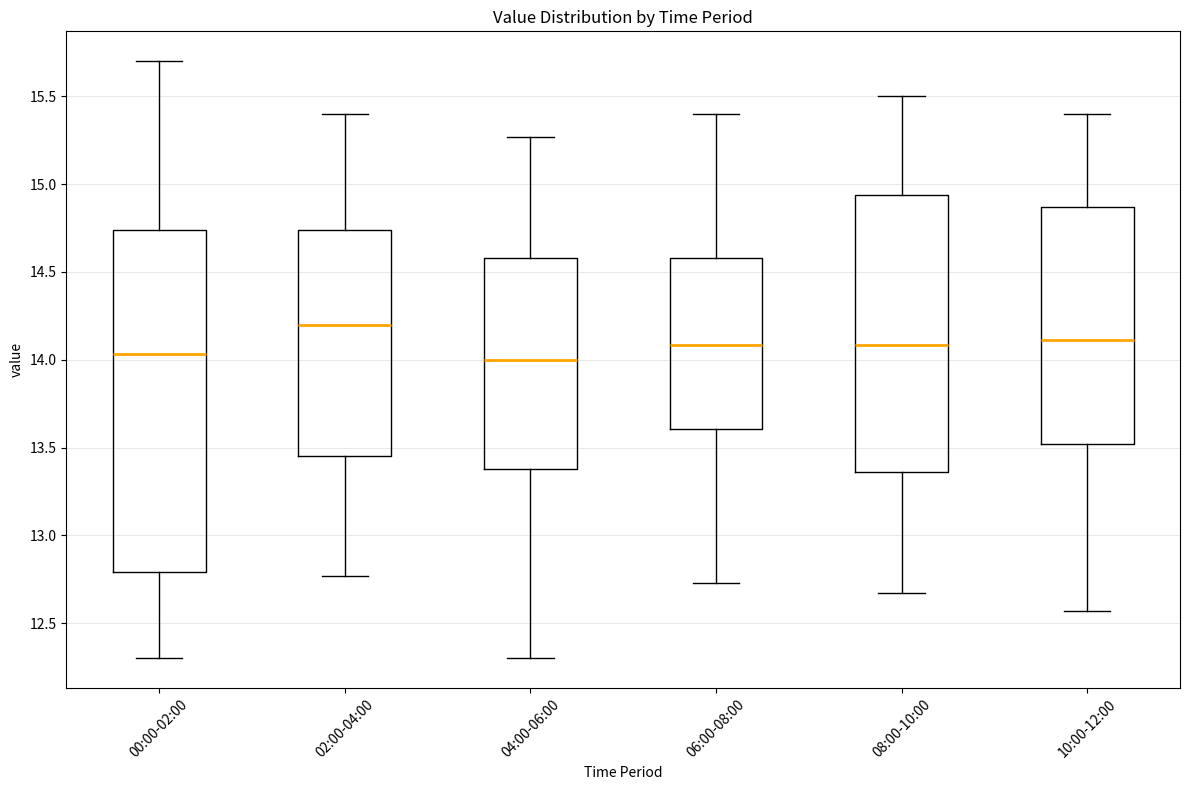

Reading left to right, transcribe this box plot: for each box, give where its median line is, the range the box spans, and where its two whiskers end, as read against the y-axis. The values are not printed on the chart, so give them approximately, as read against the axis.

00:00-02:00: median 14.05, box 12.80 to 14.75, whiskers 12.30 to 15.70
02:00-04:00: median 14.20, box 13.45 to 14.75, whiskers 12.75 to 15.40
04:00-06:00: median 14.00, box 13.40 to 14.60, whiskers 12.30 to 15.25
06:00-08:00: median 14.10, box 13.60 to 14.60, whiskers 12.75 to 15.40
08:00-10:00: median 14.10, box 13.35 to 14.95, whiskers 12.65 to 15.50
10:00-12:00: median 14.10, box 13.50 to 14.85, whiskers 12.55 to 15.40